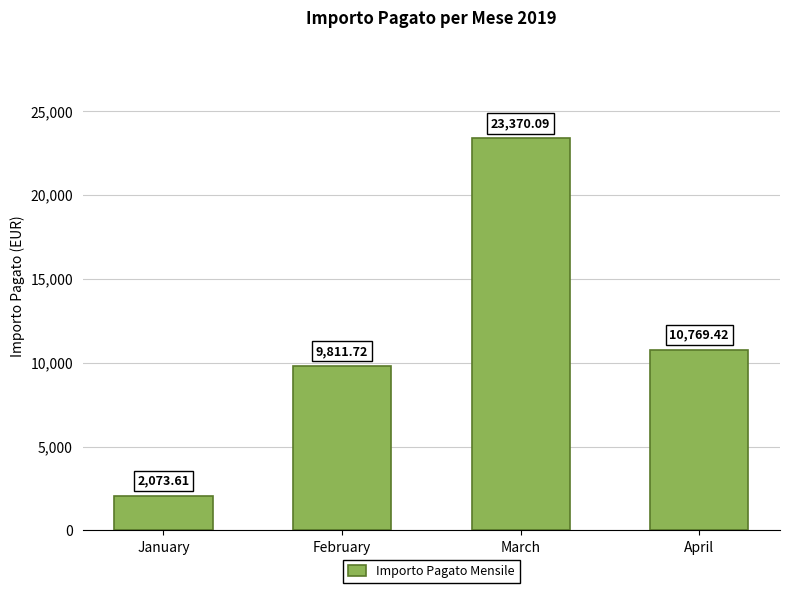

At which category does the chart reach its minimum across all series?

January